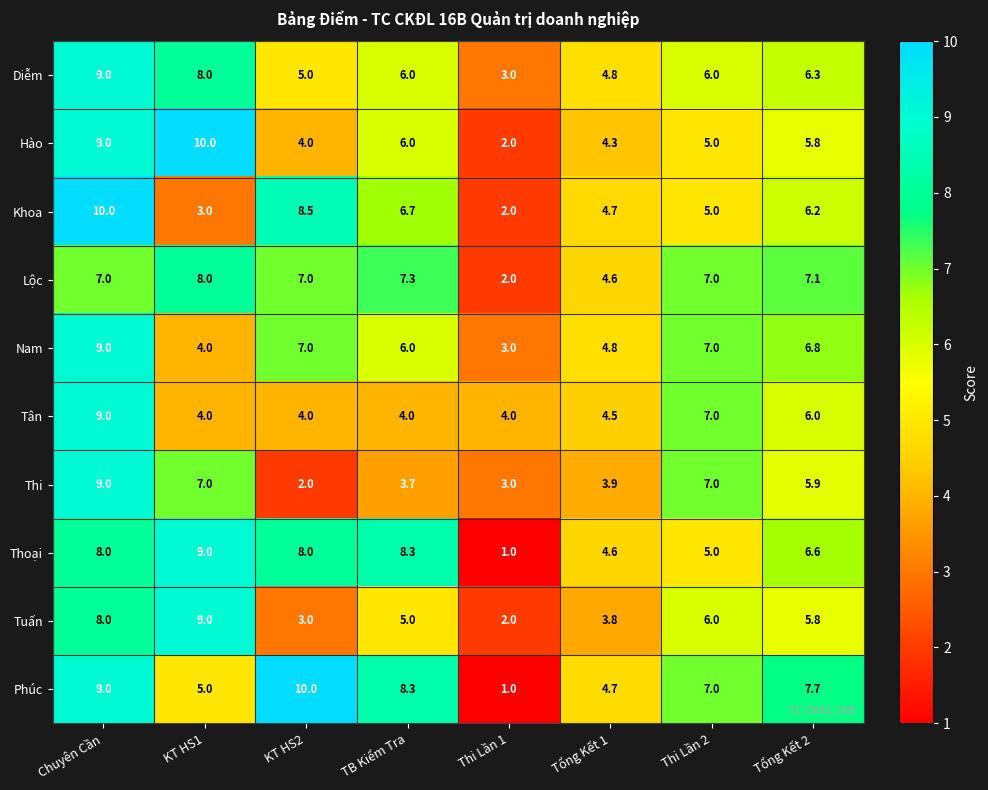

What is the total value across all series at KT HS1?

67.0